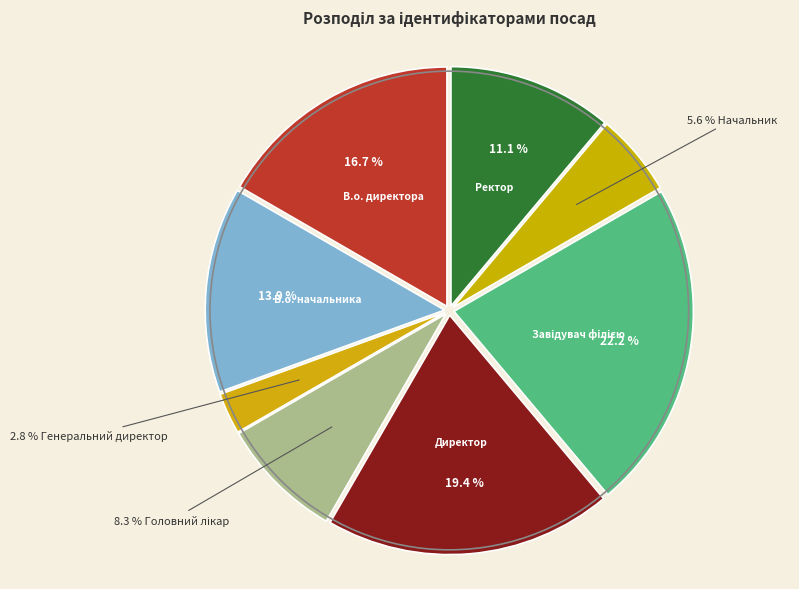

How many segments does this pie chart have?

8